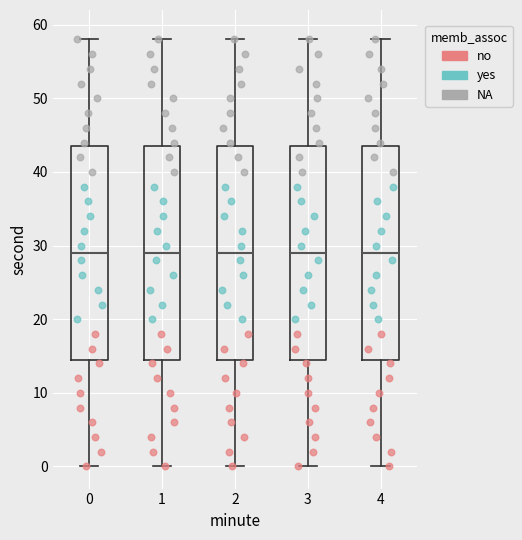

Where is the upper edge of the box at x = 1 on the y-axis? The values are not printed on the chart, so give them approximately, as read against the axis.

44